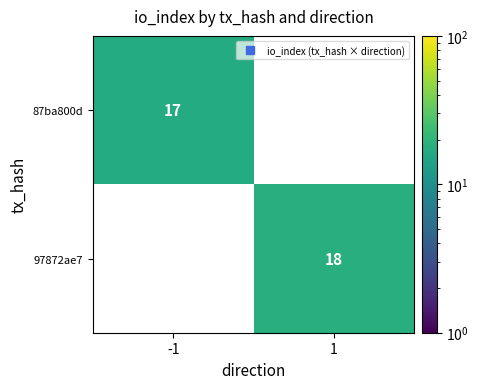

What is the sum of all 87ba800d values?

17